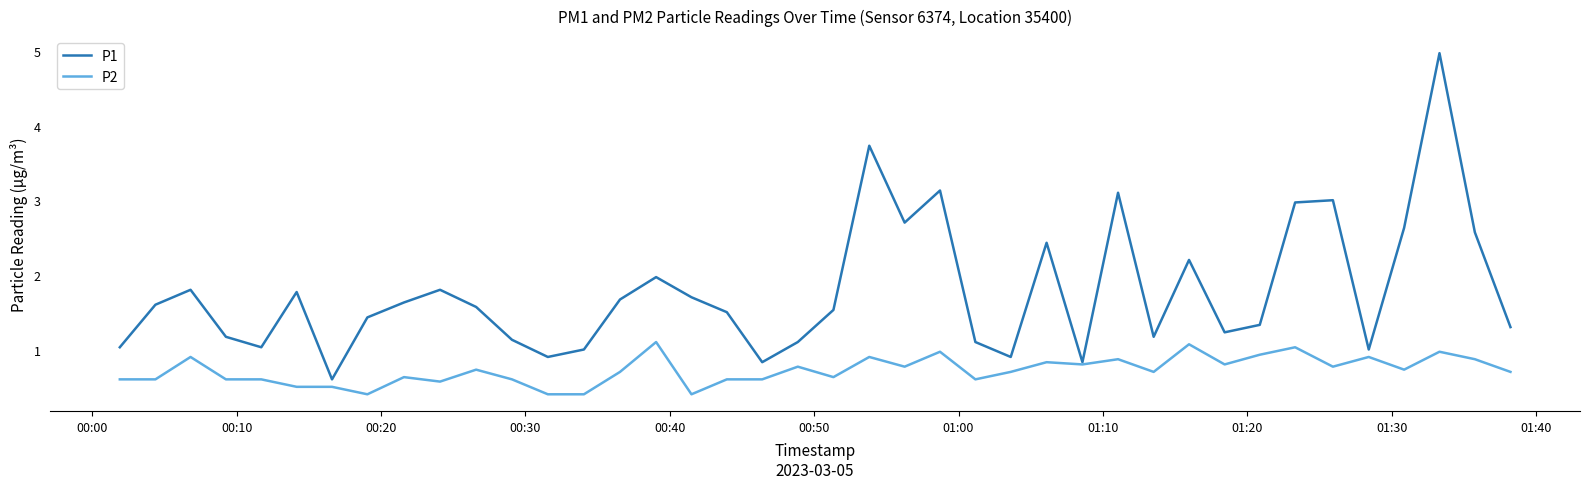

Rank the series by their average value, from lowest to highest.

P2, P1